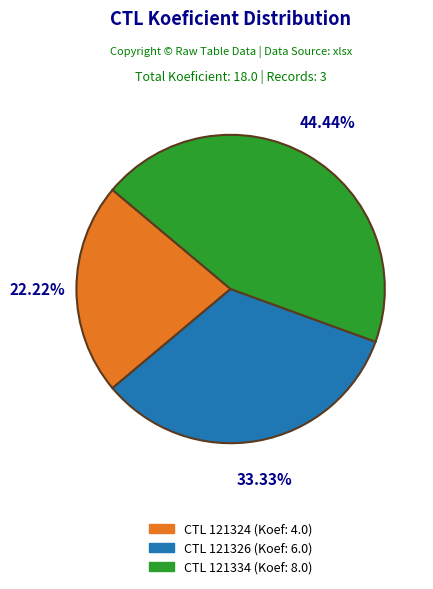

Is CTL 121326 (Koef: 6.0) the majority of the pie?

No